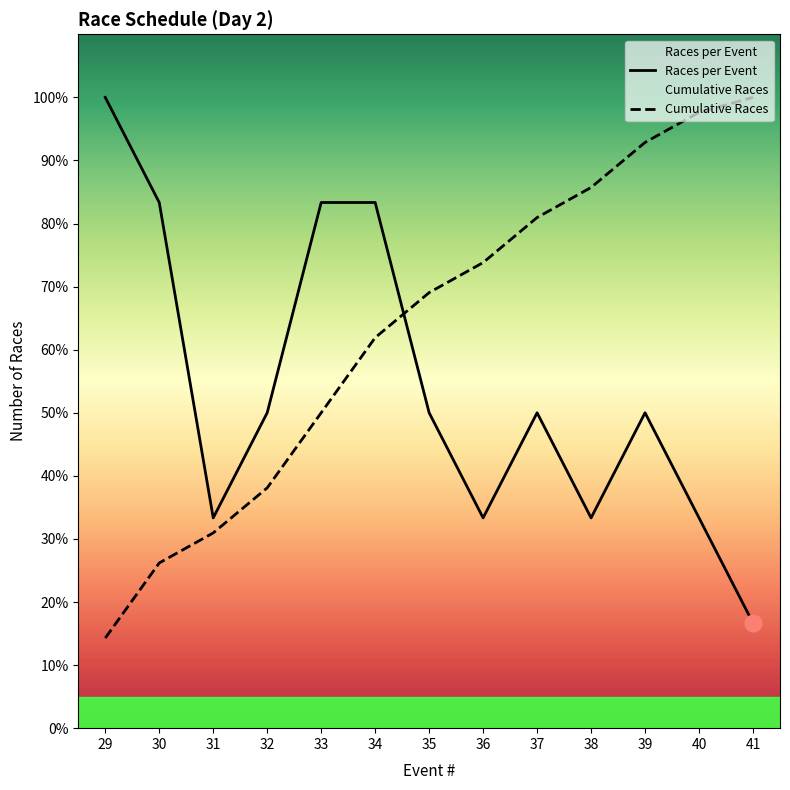

How many lines are shown in the chart?

2